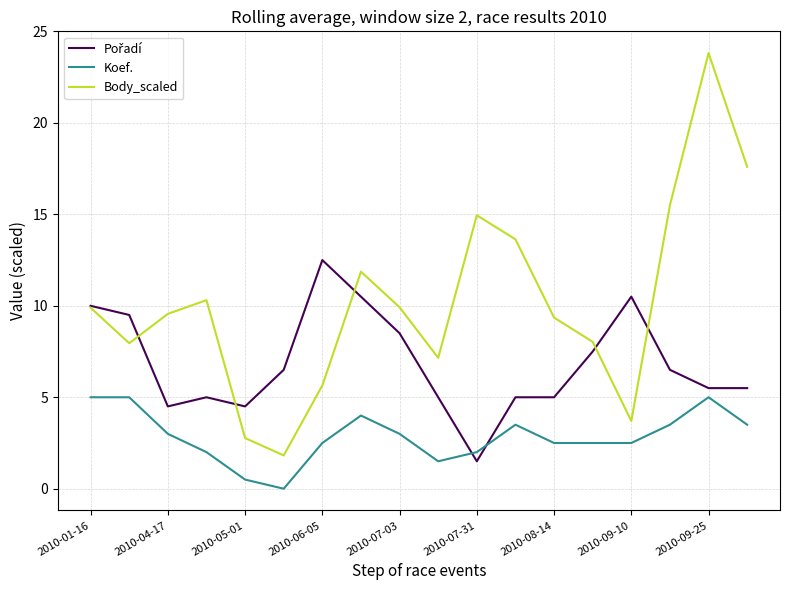

Which series has the widest spread of values?

Body_scaled